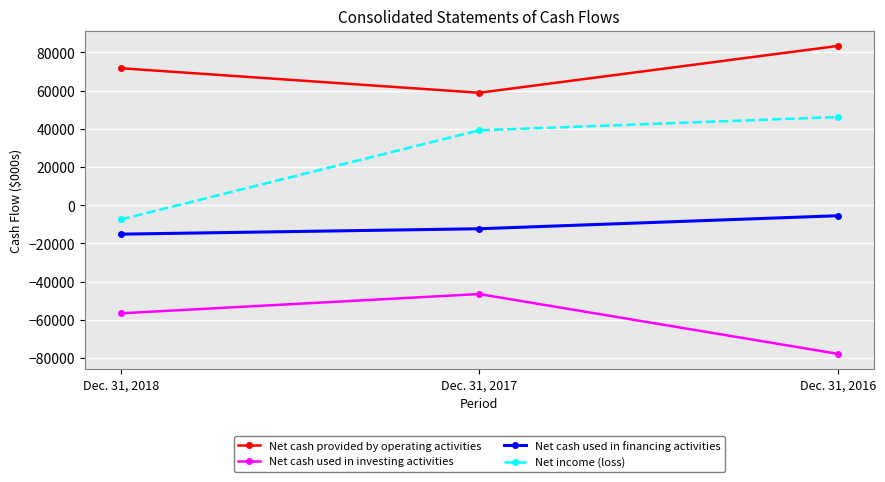

What value does the Net cash provided by operating activities series have at Dec. 31, 2017, to the nearest 50?

58900